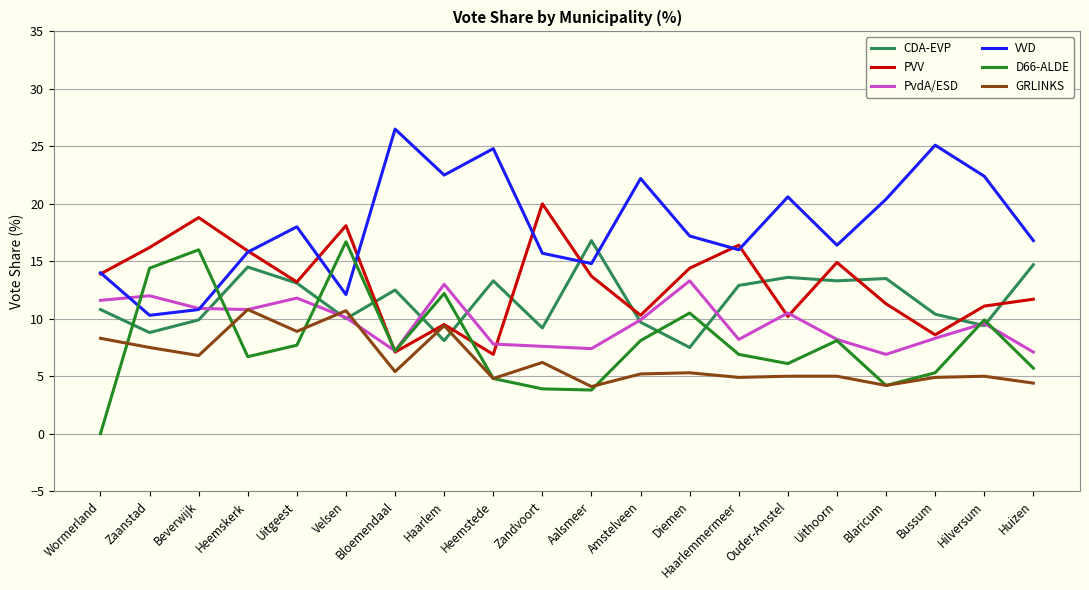

Where is the first local maximum for D66-ALDE?

Beverwijk